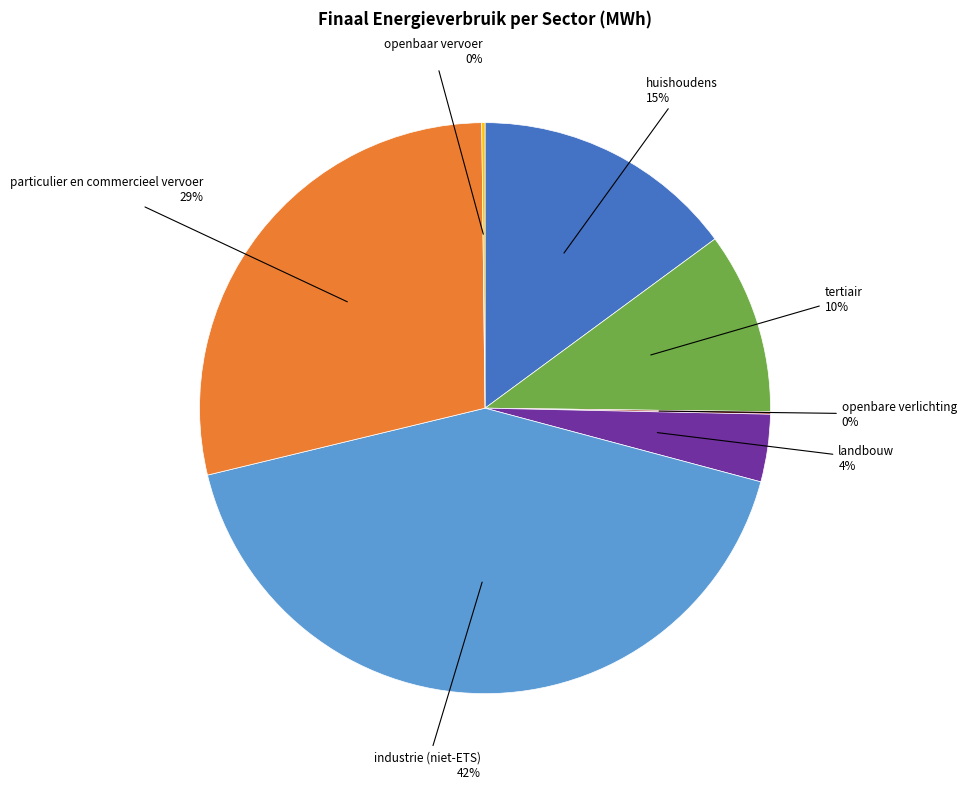

To the nearest percent, what percentage of the pie is industrie (niet-ETS)?

42%